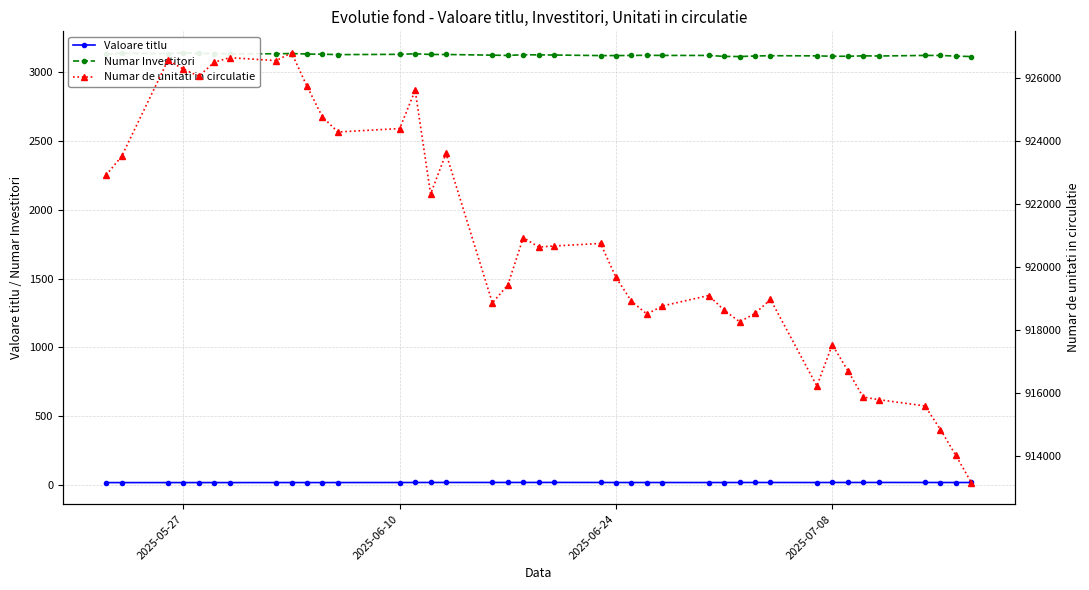

At which label does Valoare titlu reach its minimum?

2025-06-10